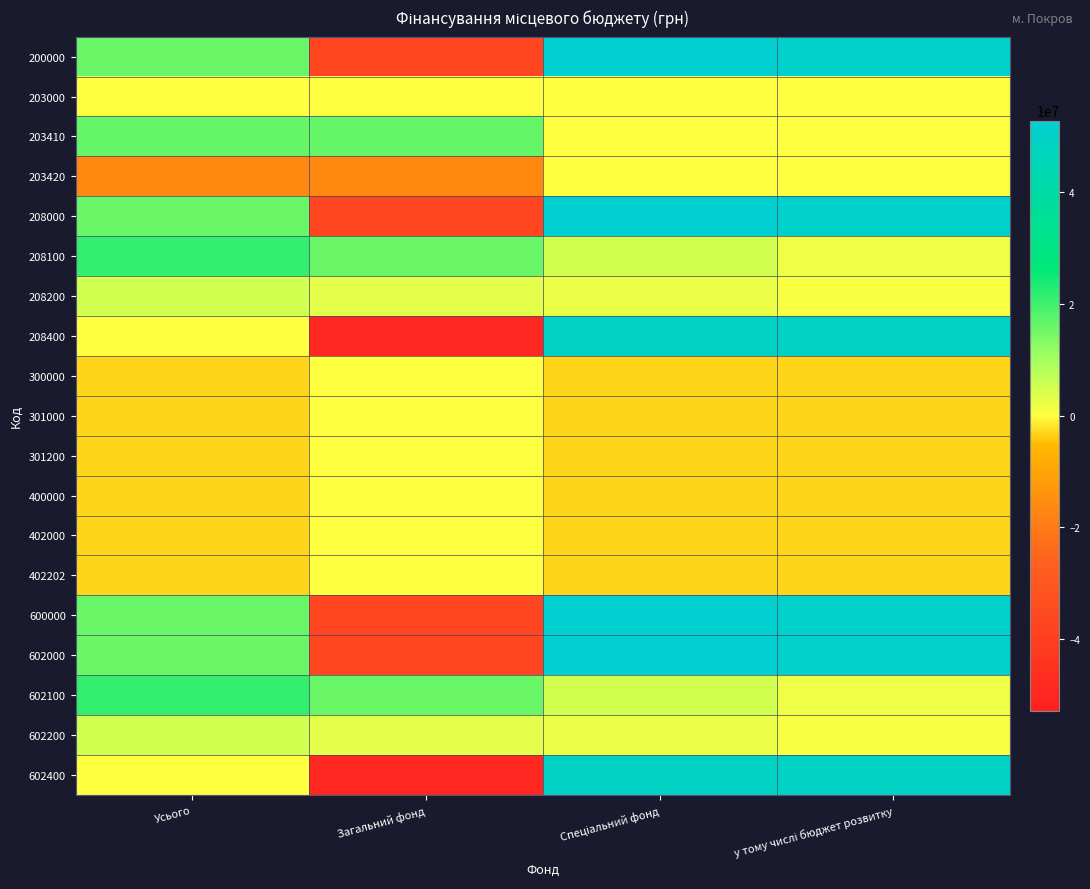

Rank the series by their maximum value, from lowest to highest.

203000, 203420, 300000, 301000, 301200, 400000, 402000, 402202, 208200, 602200, 203410, 208100, 602100, 208400, 602400, 200000, 208000, 600000, 602000